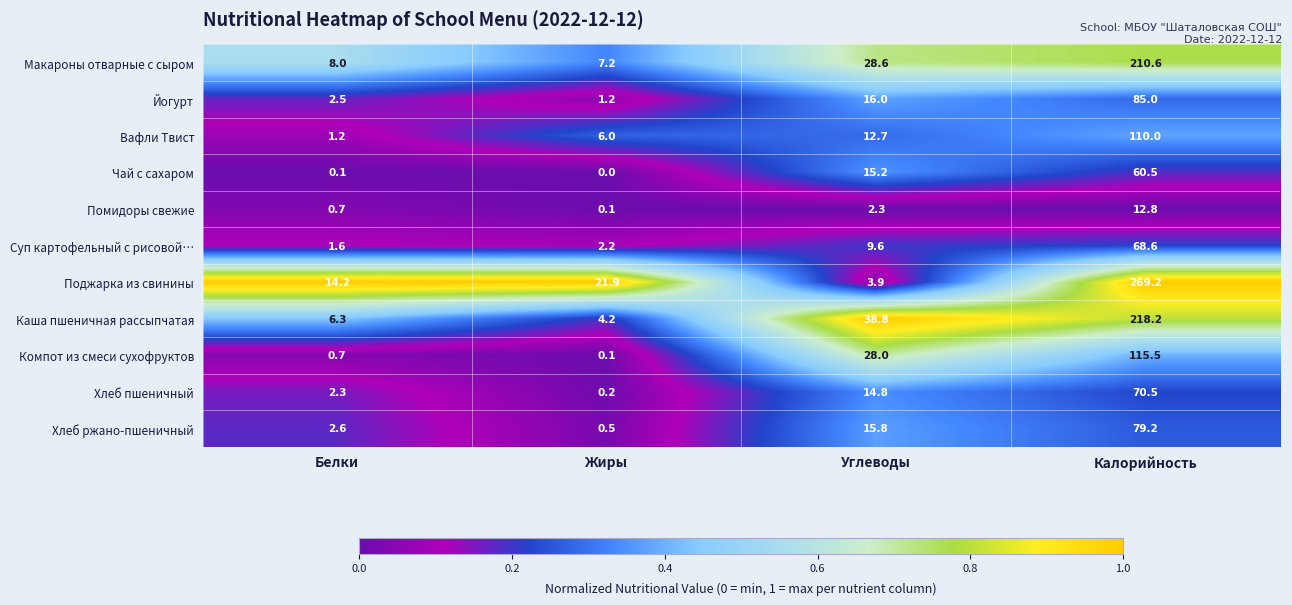

List the series in order of their peak value, lowest first.

Помидоры свежие, Чай с сахаром, Суп картофельный с рисовой…, Хлеб пшеничный, Хлеб ржано-пшеничный, Йогурт, Вафли Твист, Компот из смеси сухофруктов, Макароны отварные с сыром, Каша пшеничная рассыпчатая, Поджарка из свинины